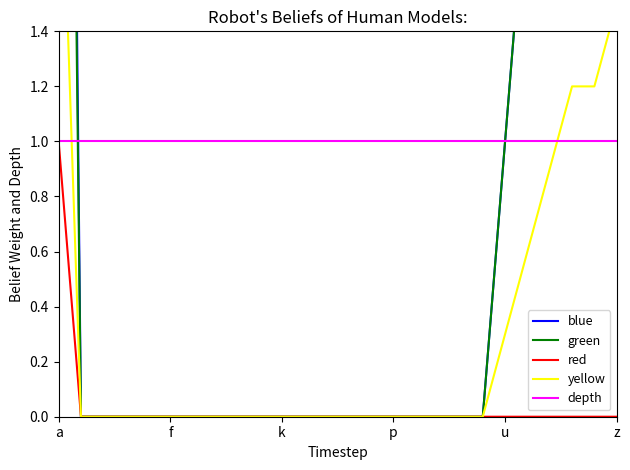

What is the difference between the highest and lowest values at 14?

1.0